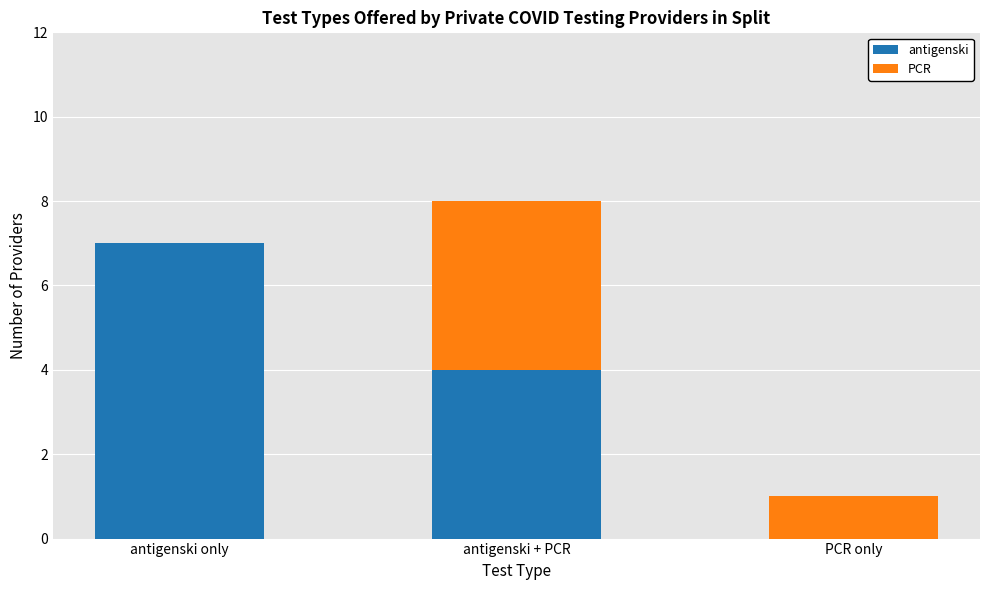

What is the average value of the antigenski series?

4